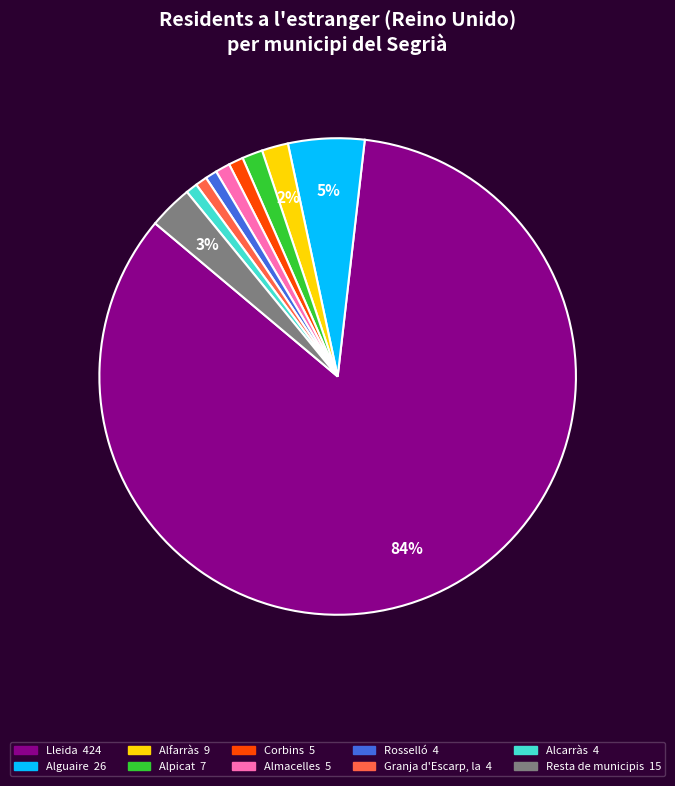

Do Alfarràs and Rosselló together represent more than half of the pie?

No